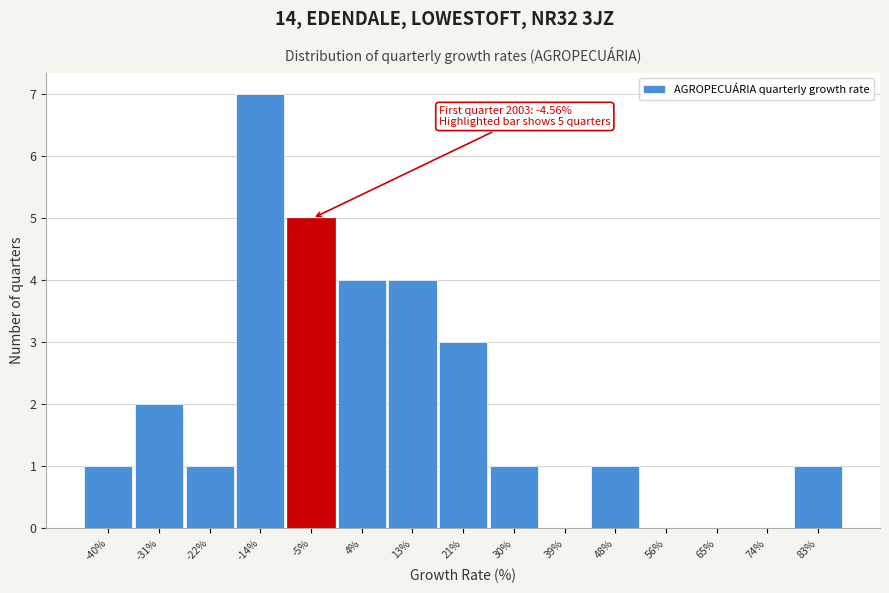

Reading left to right, list all the values displayed in this chart.

-40%=1	-31%=2	-22%=1	-14%=7	-5%=5	4%=4	13%=4	21%=3	30%=1	39%=0	48%=1	56%=0	65%=0	74%=0	83%=1